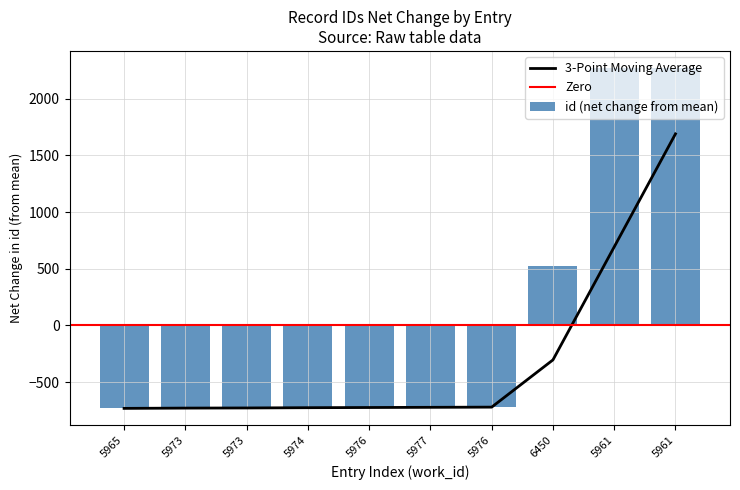

Reading left to right, transcribe all the data shown in this chart.

5965=-731.8	5973=-726.8	5973=-725.8	5974=-724.8	5976=-721.8	5977=-720.8	5976=-719.8	6450=528.2	5961=2271.2	5961=2272.2